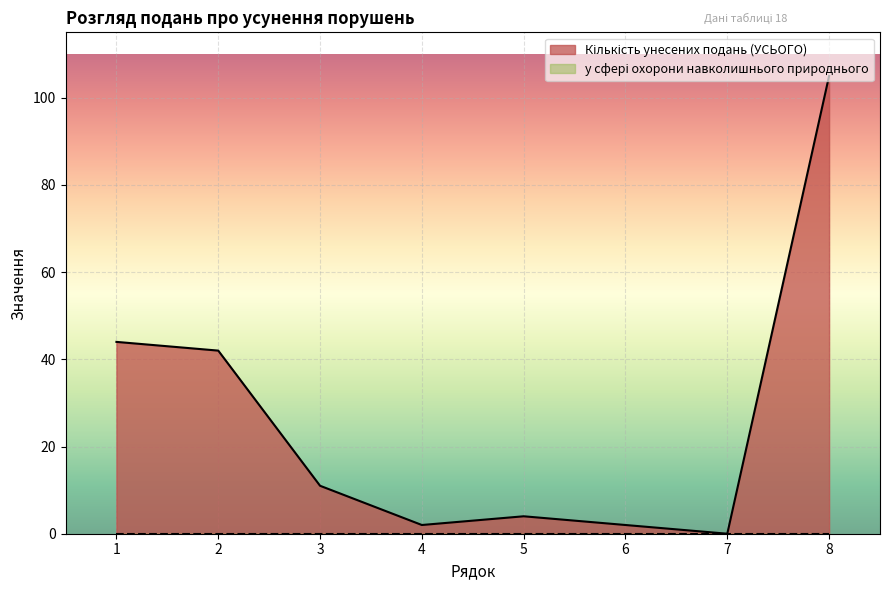

What is the sum of all values?

210